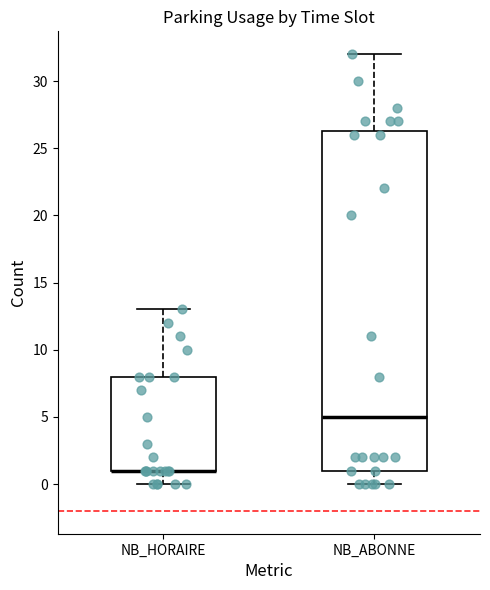

Where does the median line of the box for NB_ABONNE sit on the y-axis? The values are not printed on the chart, so give them approximately, as read against the axis.

5.0